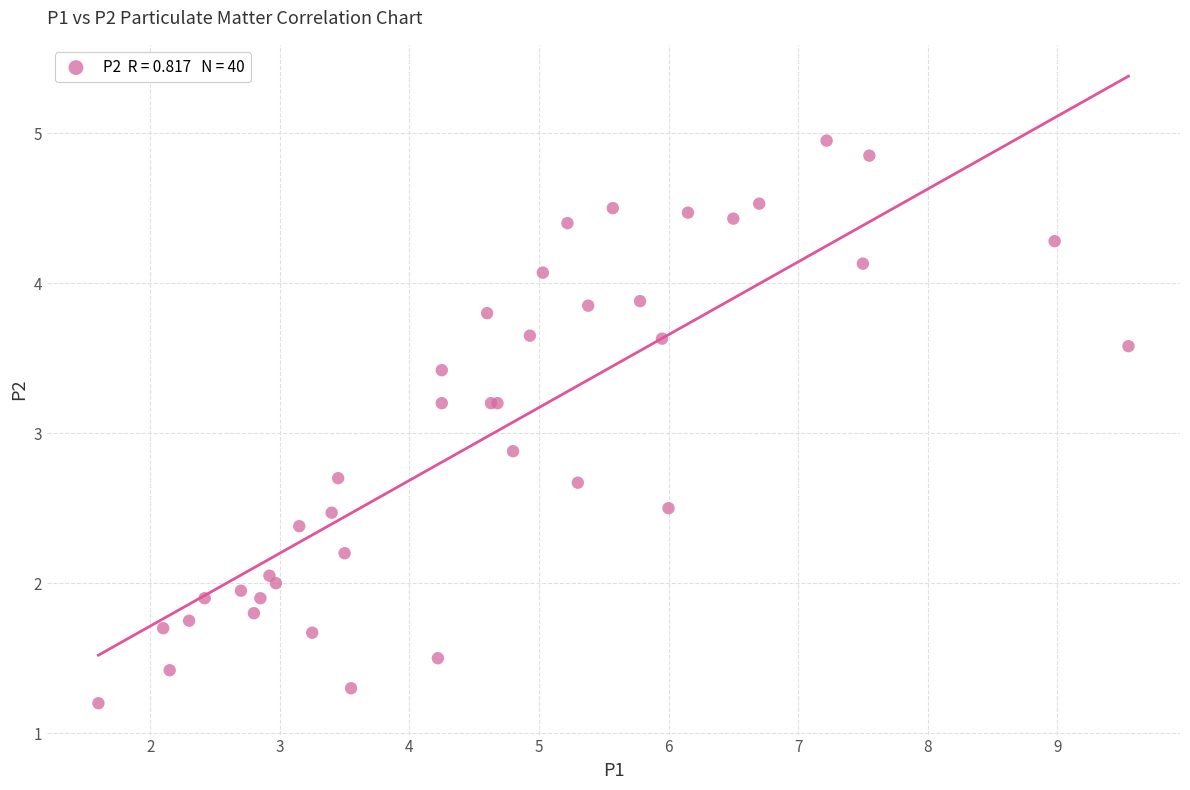

What Y value in the scatter plot is closest to 3?

2.9